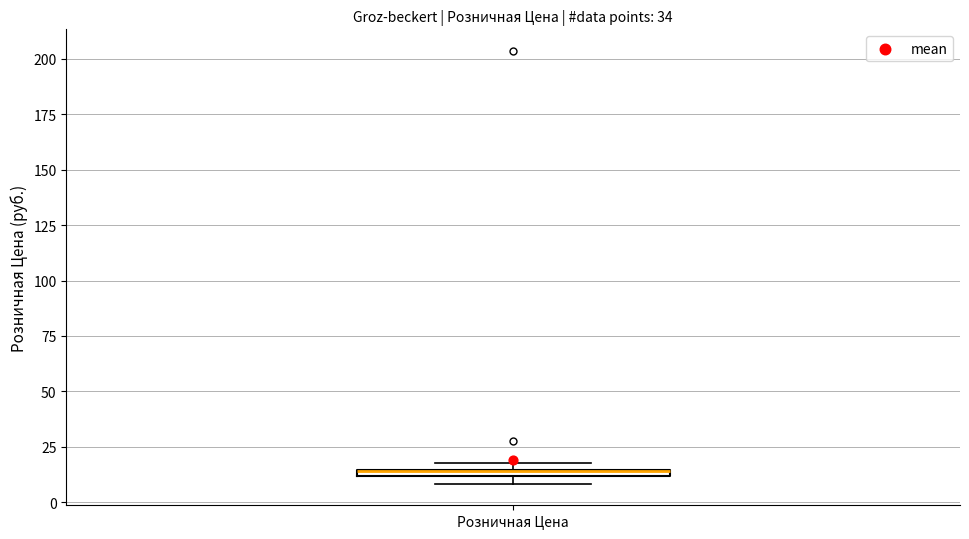

Where is the lower edge of the box for Розничная Цена on the y-axis? The values are not printed on the chart, so give them approximately, as read against the axis.

10